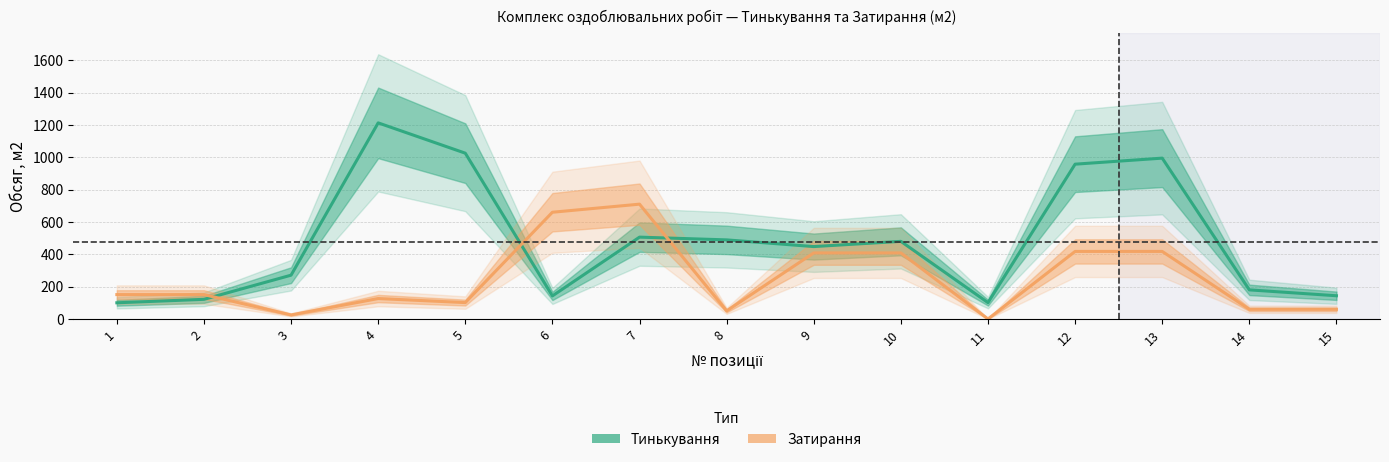

How many values in the Затирання series exceed 150?

8